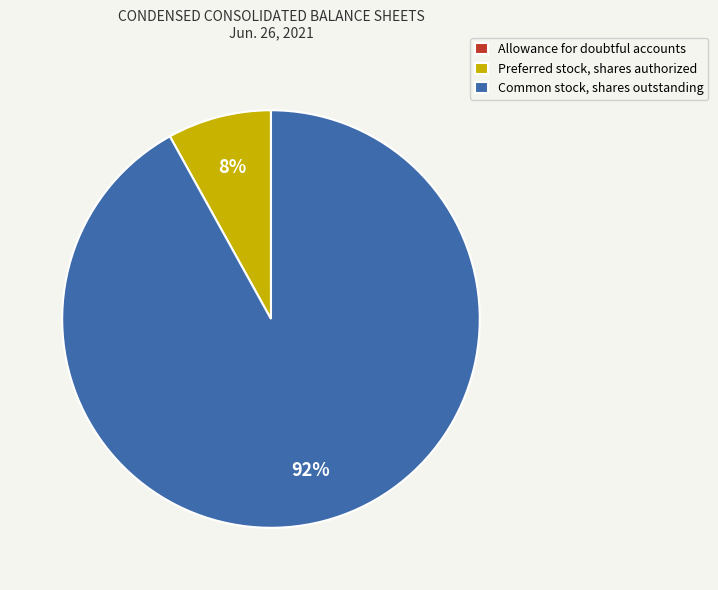

True or false: Common stock, shares outstanding accounts for 82% of the total.

False